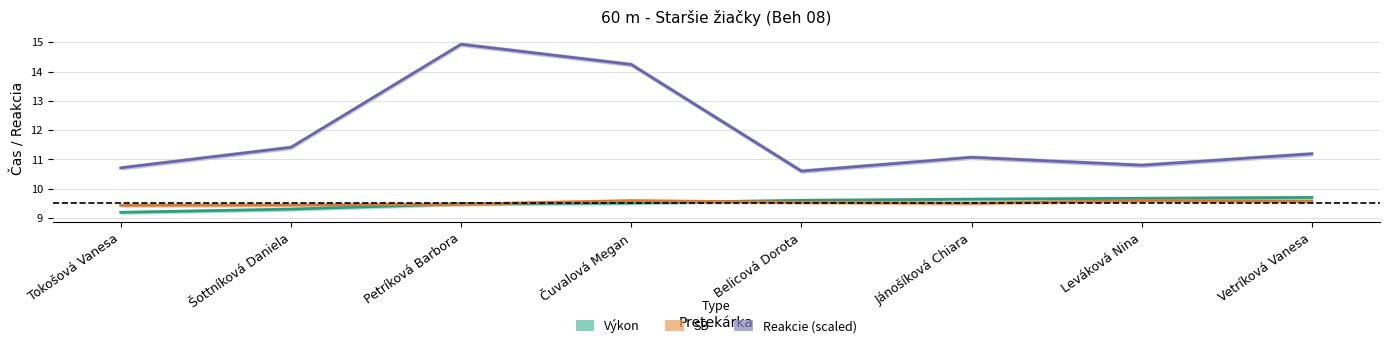

What value does the Výkon series have at Petríková Barbora?

9.5